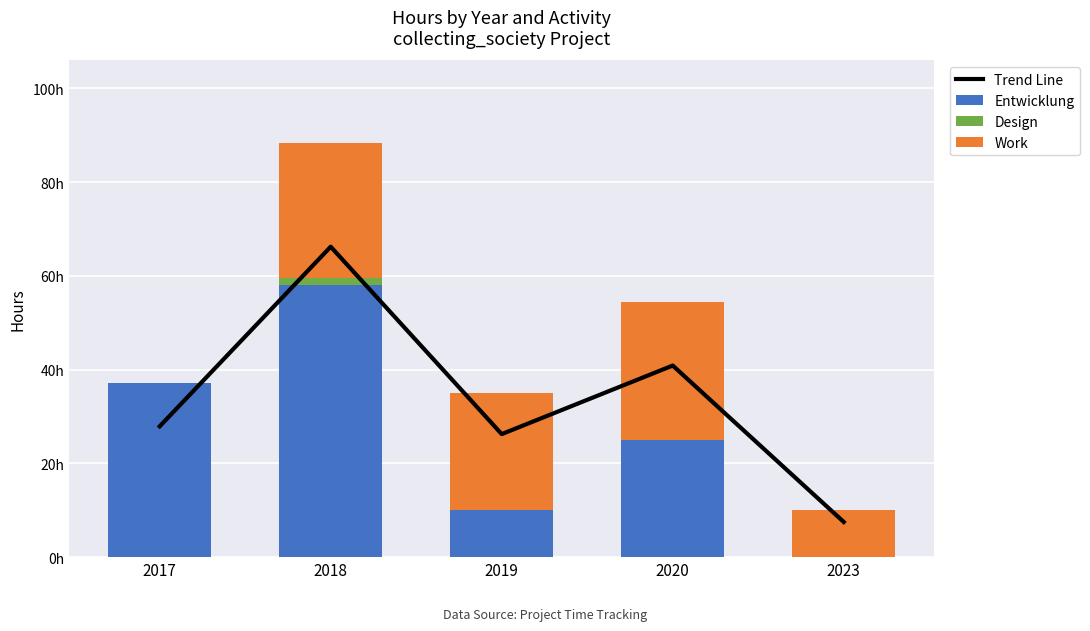

What is the sum of all Design values?

1.6